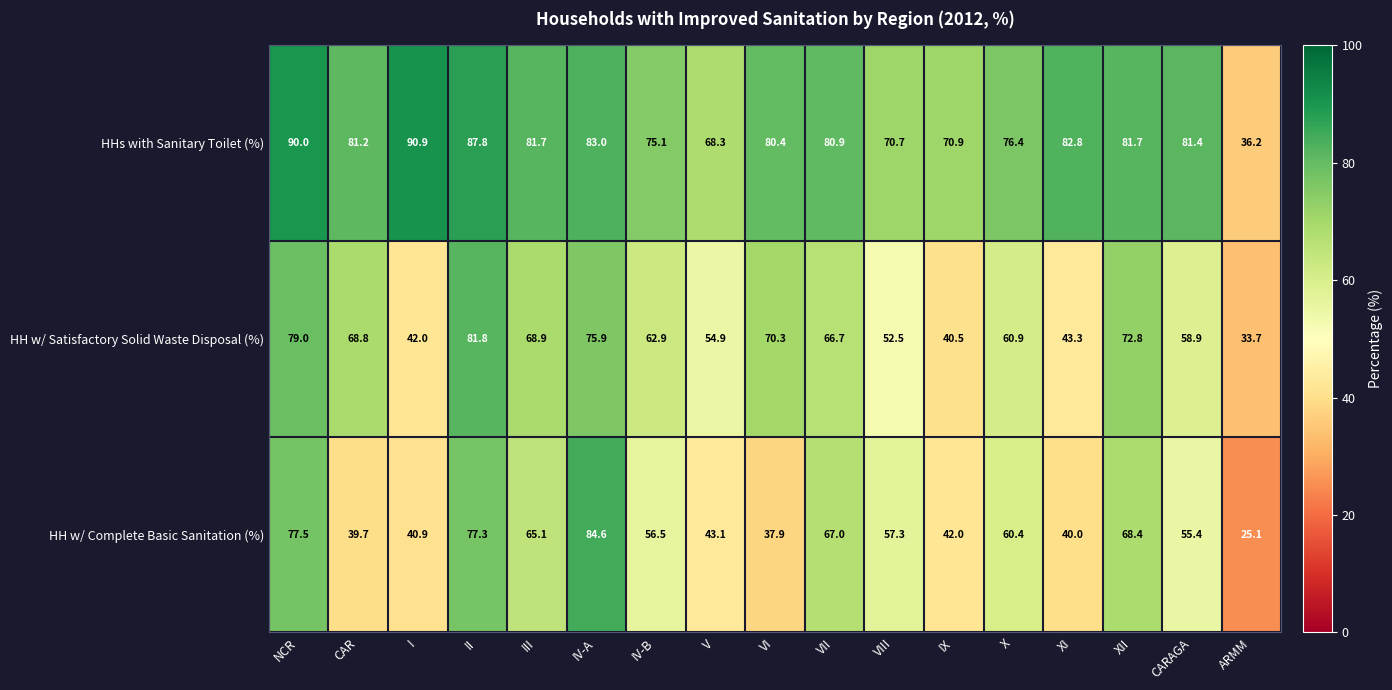

Between X and ARMM, which series saw the biggest shift?

HHs with Sanitary Toilet (%)